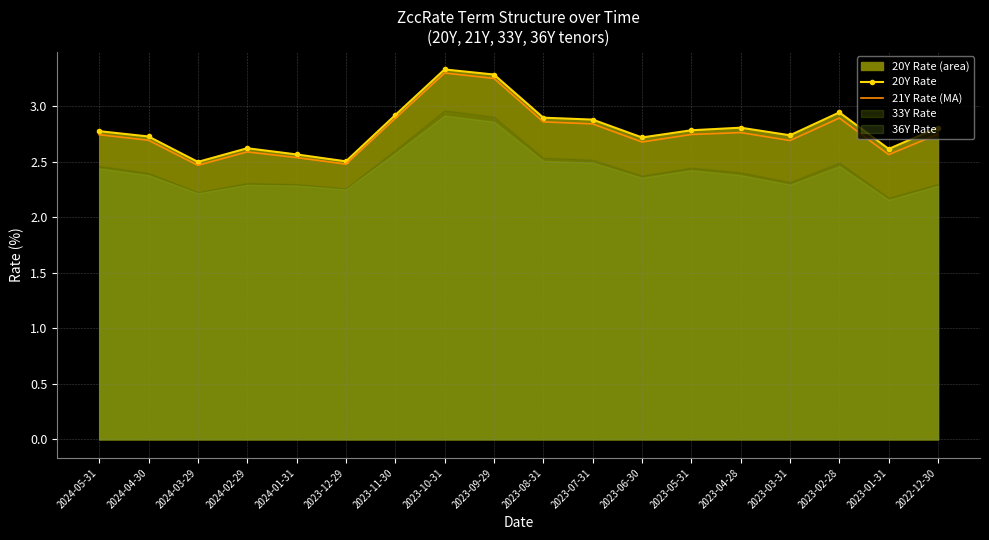

What is the lowest value of the 21Y Rate (MA) series?

2.5